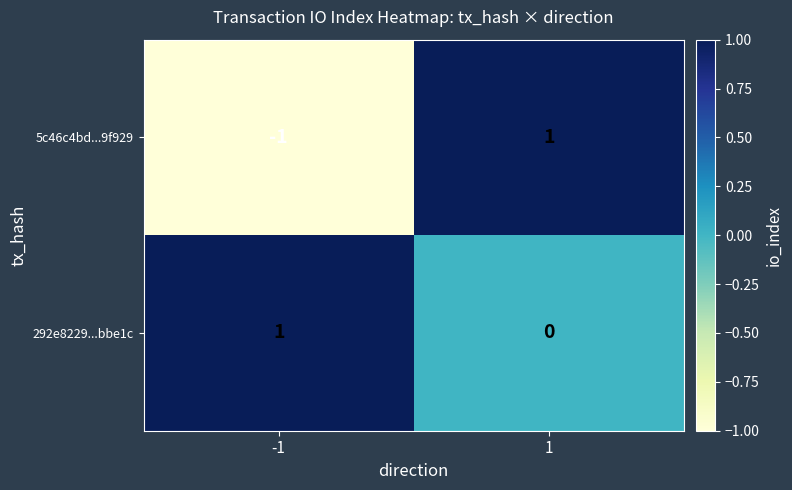

How many positive values does the 5c46c4bd...9f929 series have?

1